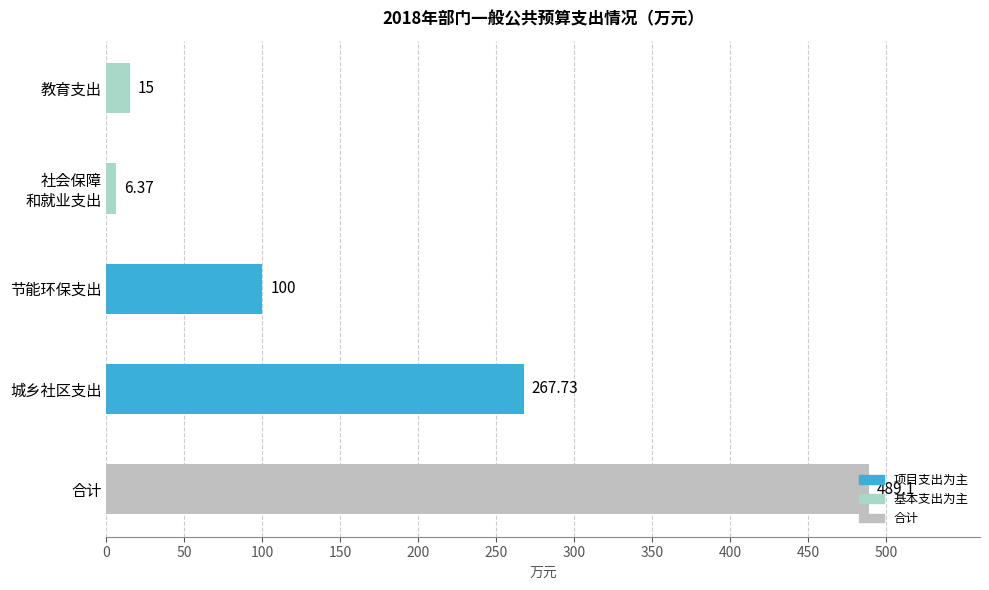

Approximately how many times larger is the value at 城乡社区支出 compared to 合计?

0.5